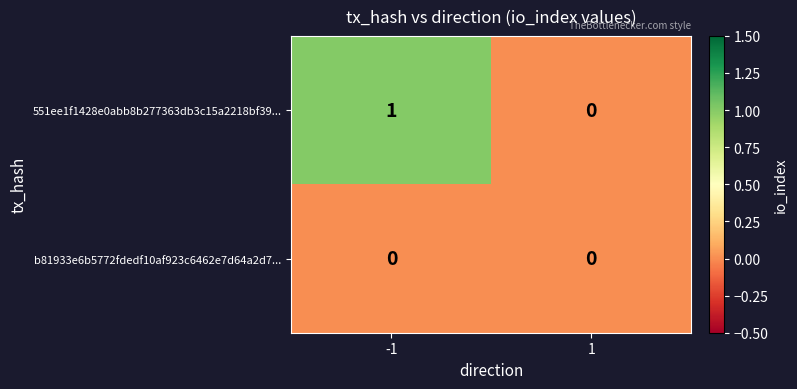

True or false: b81933e6b5772fdedf10af923c6462e7d64a2d7... has a value of 0 at 1.

True